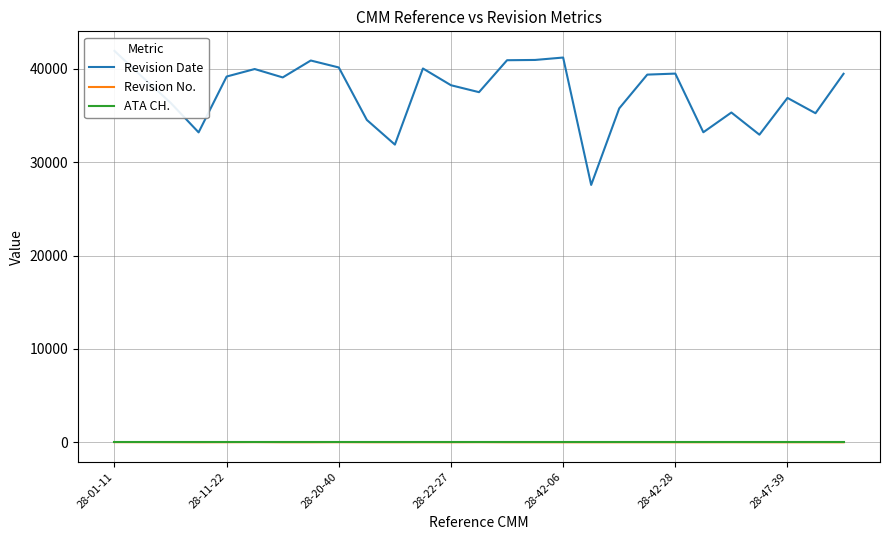

Read the Revision No. value at 28-20-40, to the nearest 10.

10